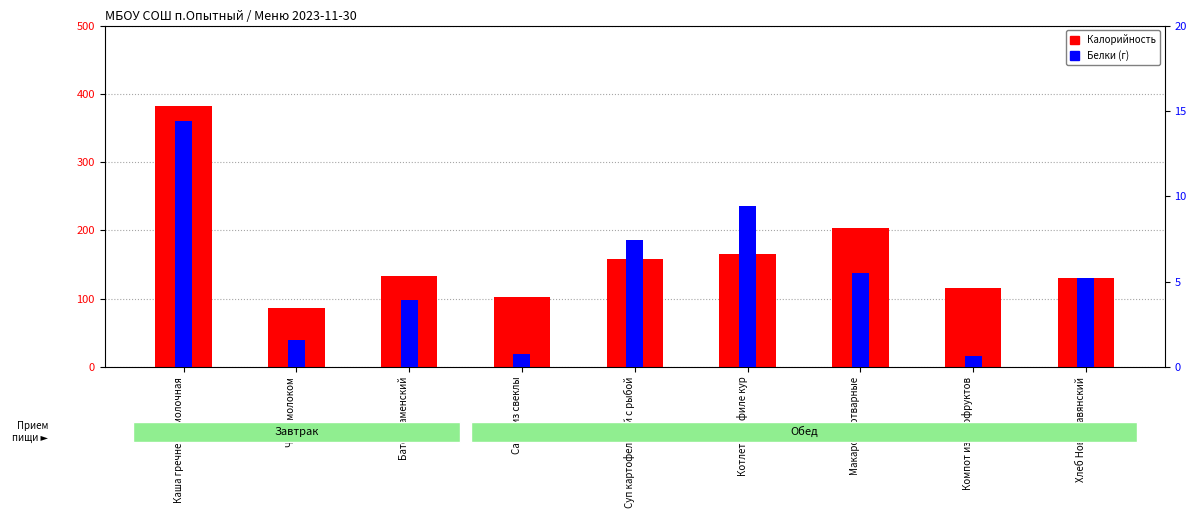

At which label is Калорийность closest to 234?

Макароны отварные